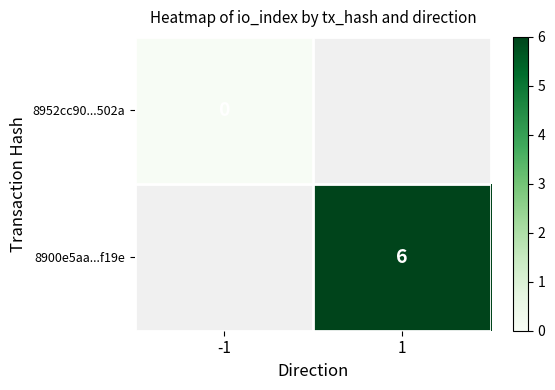

Between -1 and 1, which is larger?

1